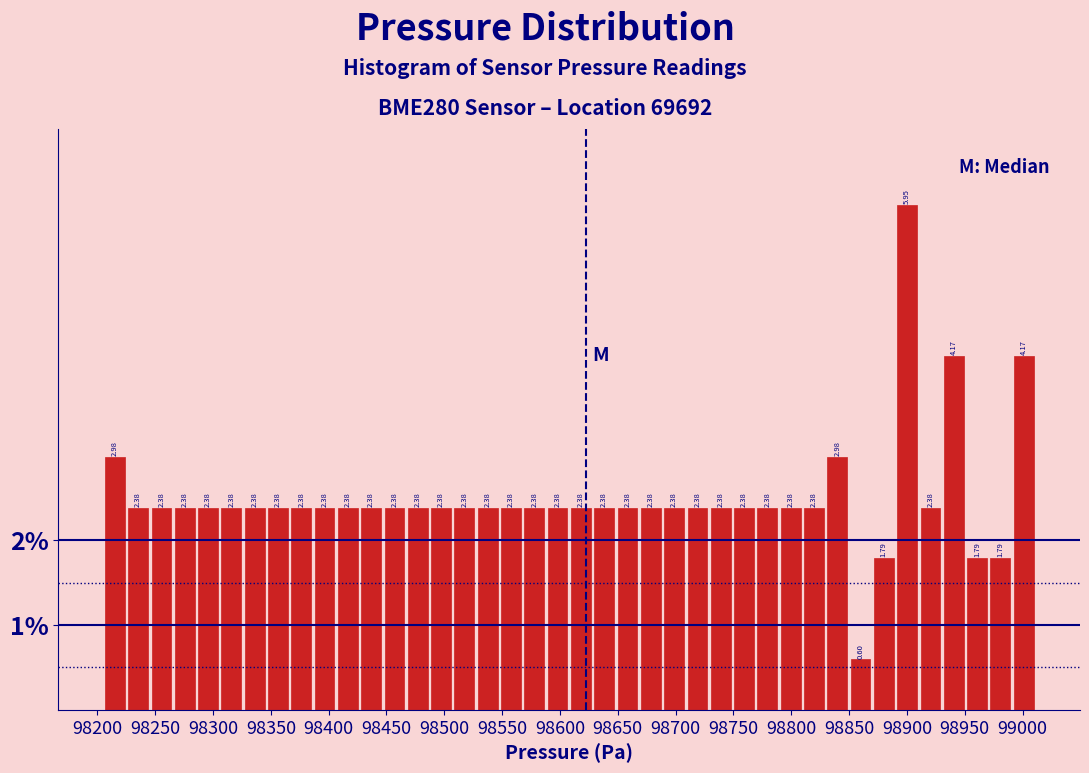

What is the height of the bar covering 98990 to 99010 on the x-axis? The bar edges are not printed on the chart, so give them approximately, as read against the axis.

4.17